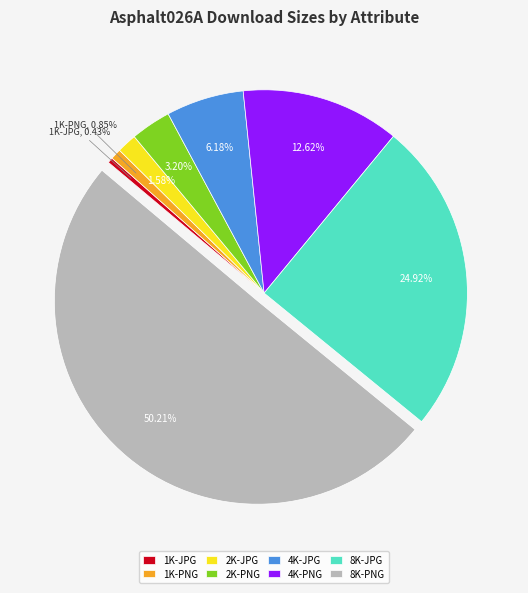

Is the sum of 4K-JPG and 8K-JPG greater than half?

No